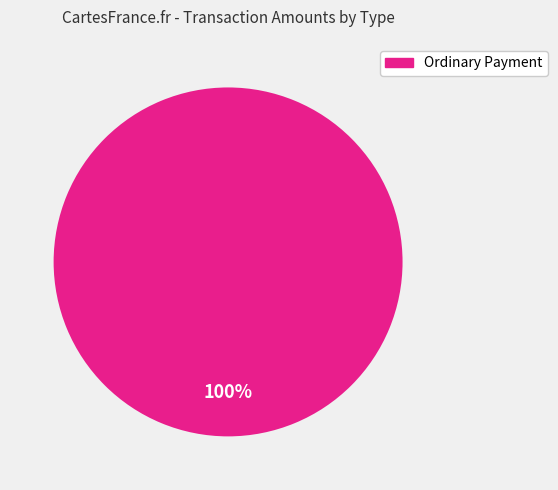

Is there any slice that represents more than half of the pie?

Yes